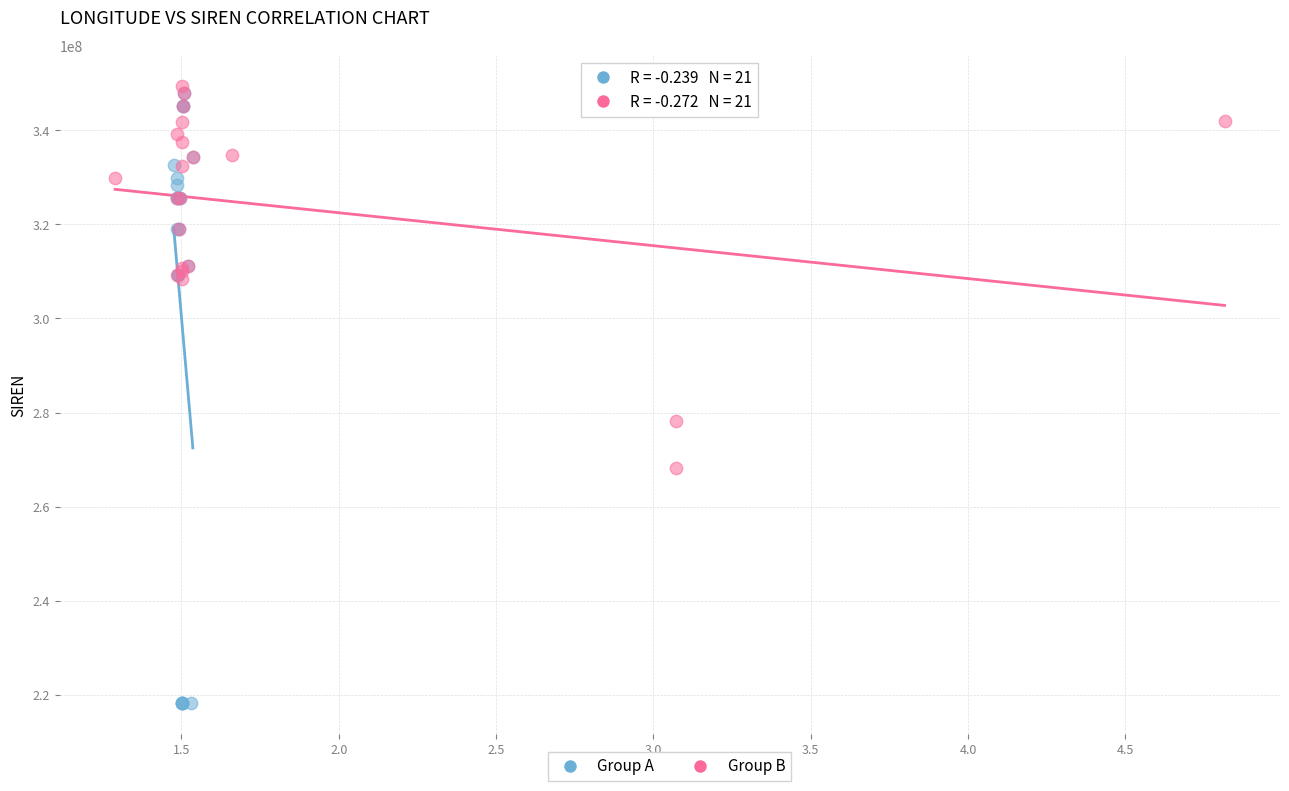

Which series has the widest spread of Y values?

Group A